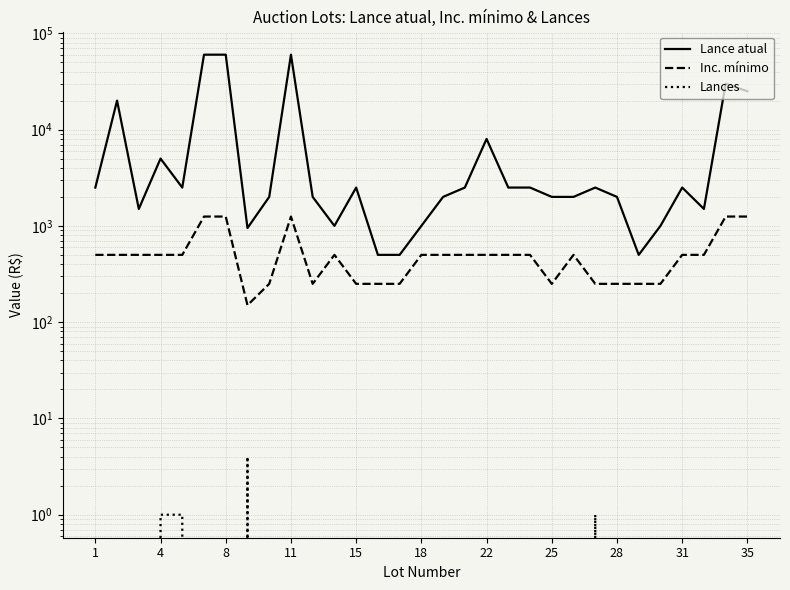

What is the sum of all Lances values?

7